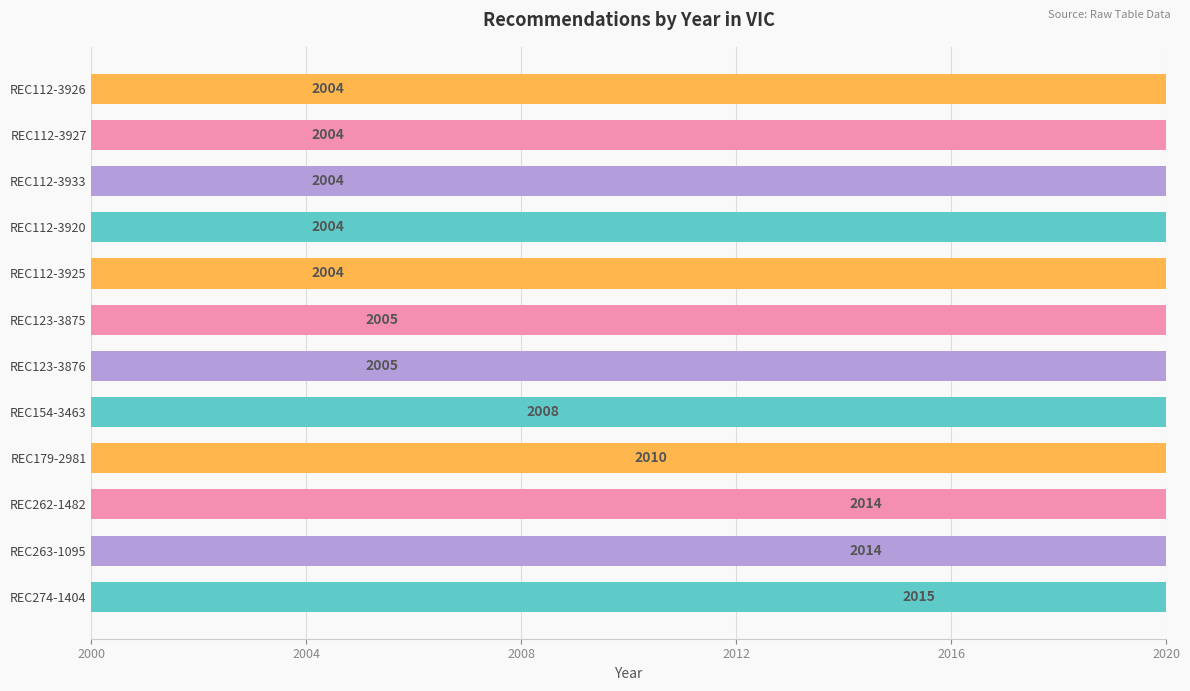

What is the average value?

2008